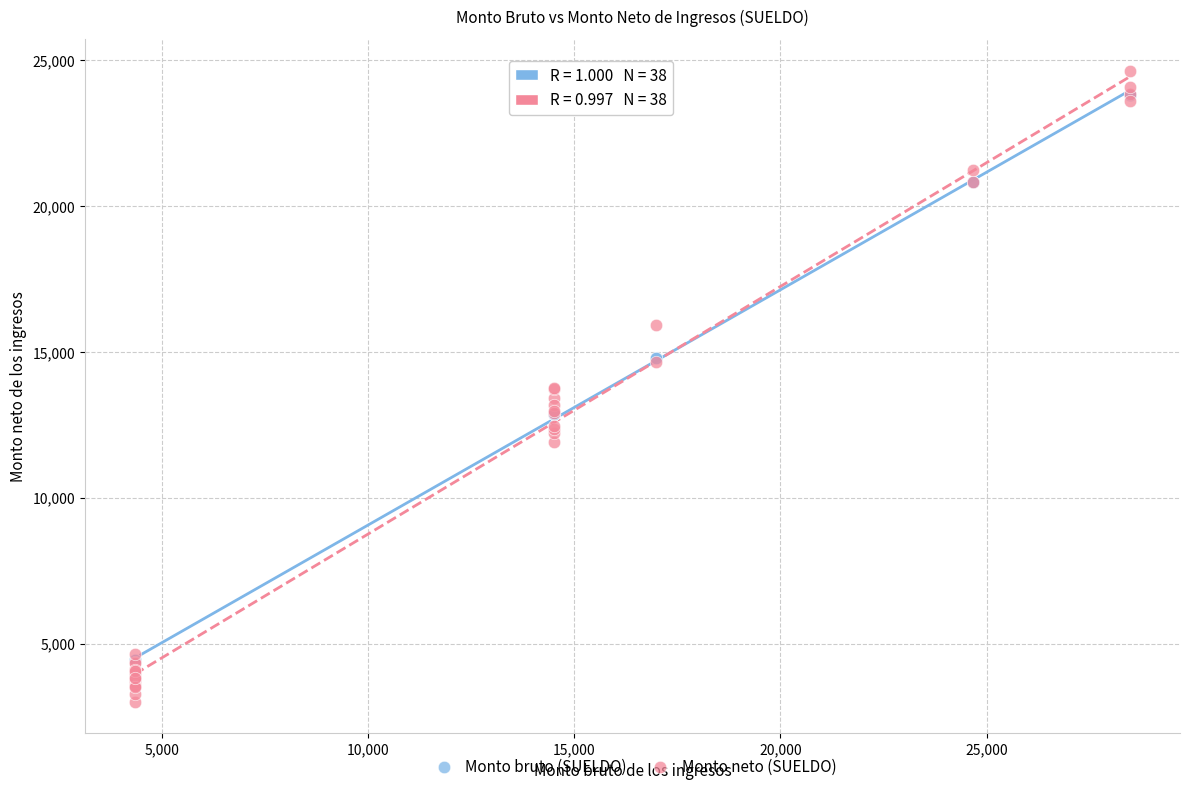

Which series reaches the minimum Y coordinate?

Monto neto (SUELDO)